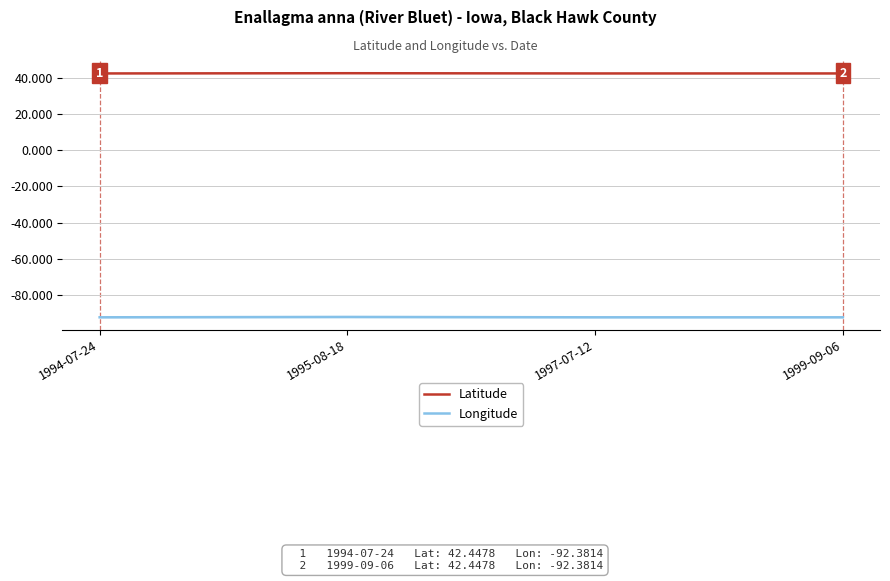

What is the sum of the Longitude values at 1997-07-12 and 1994-07-24?

-184.8